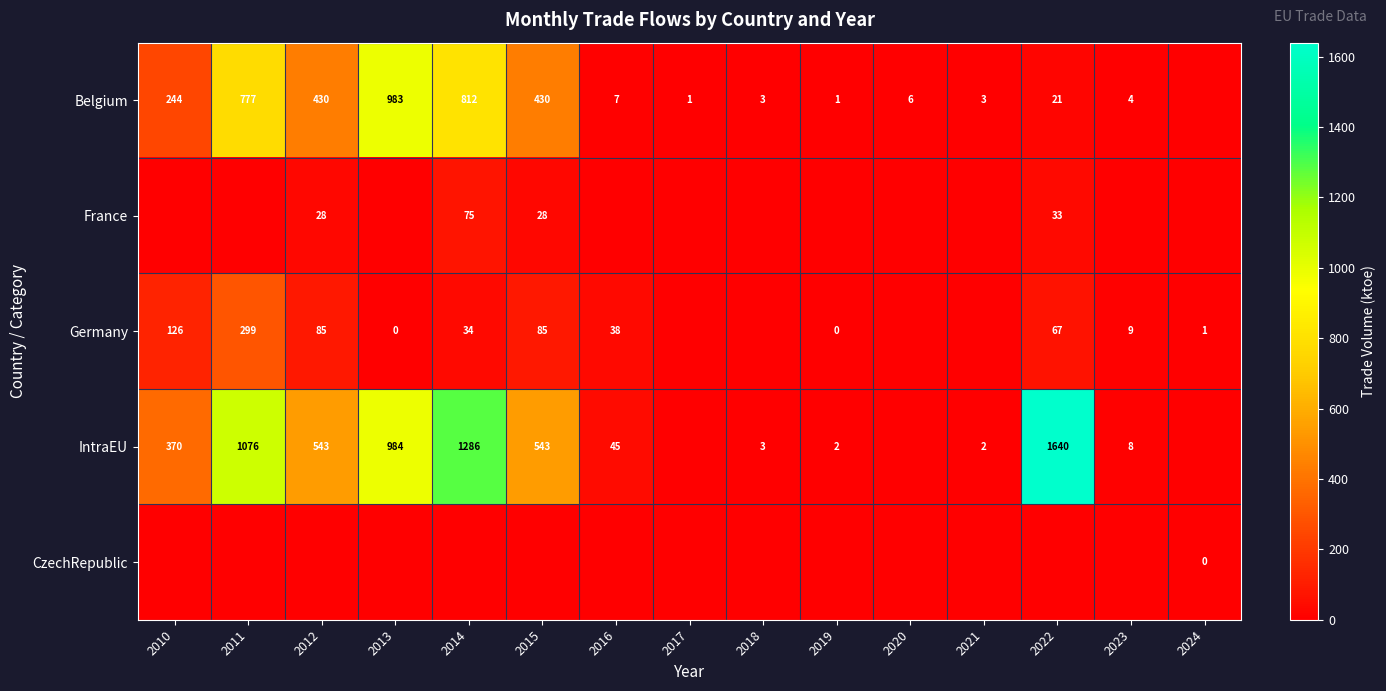

Is the value of Belgium at 2021 greater than the value of Germany at 2012?

No